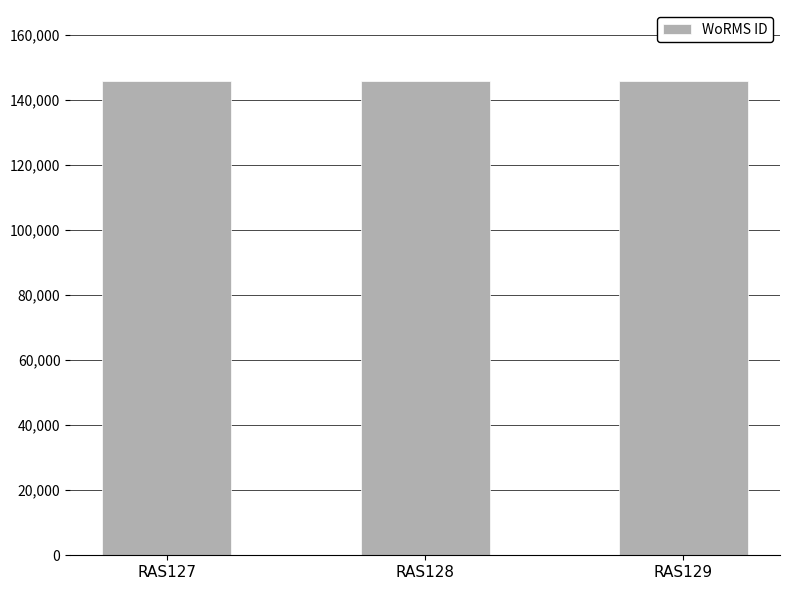

The value at RAS128 is 145725. True or false?

True